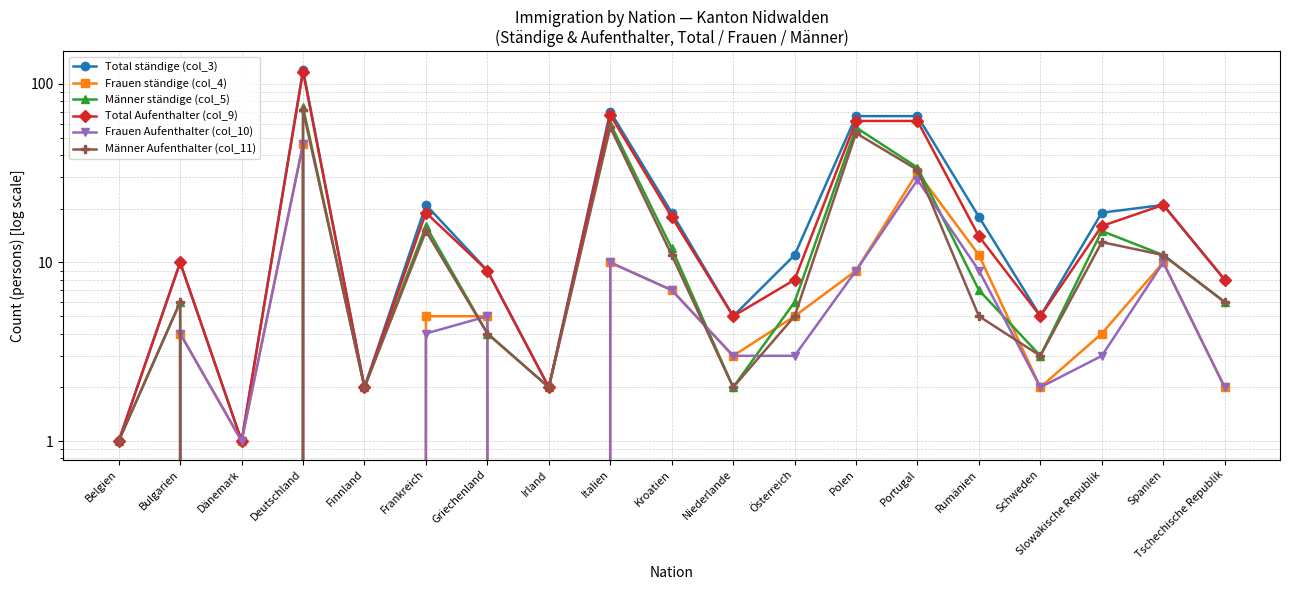

What is the label of the 7th point from the left?

Griechenland